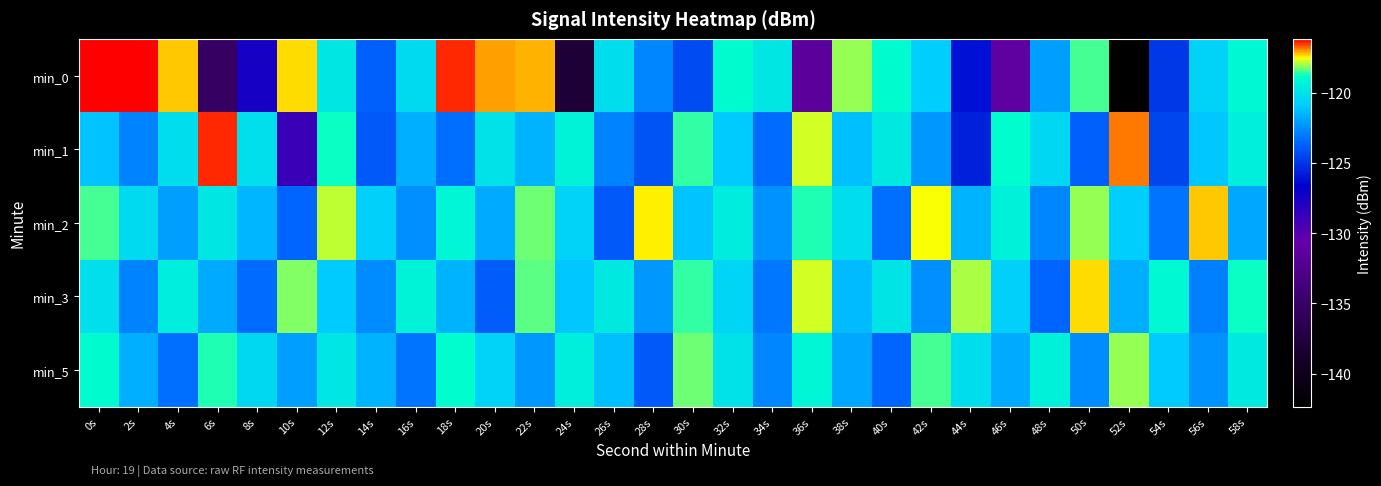

Which label corresponds to the smallest value in the chart?

52s